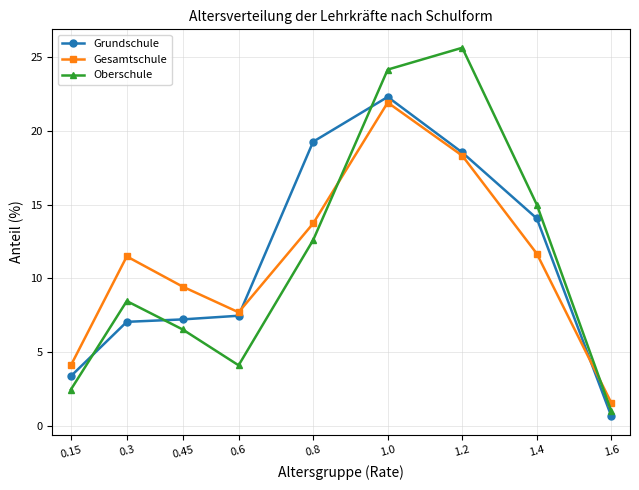

How many data points in Oberschule are less than 8?

4